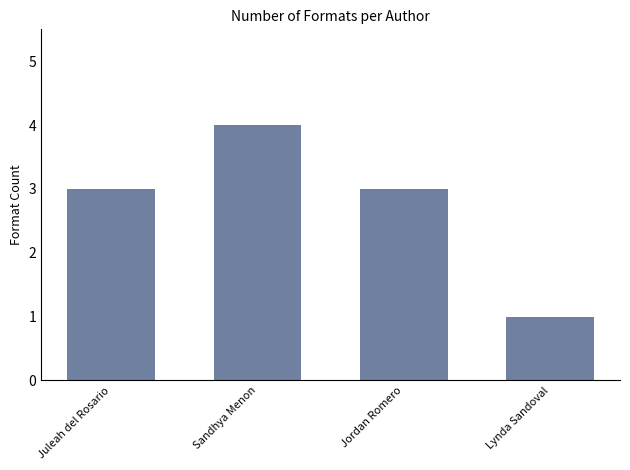

Does the chart contain any negative values?

No